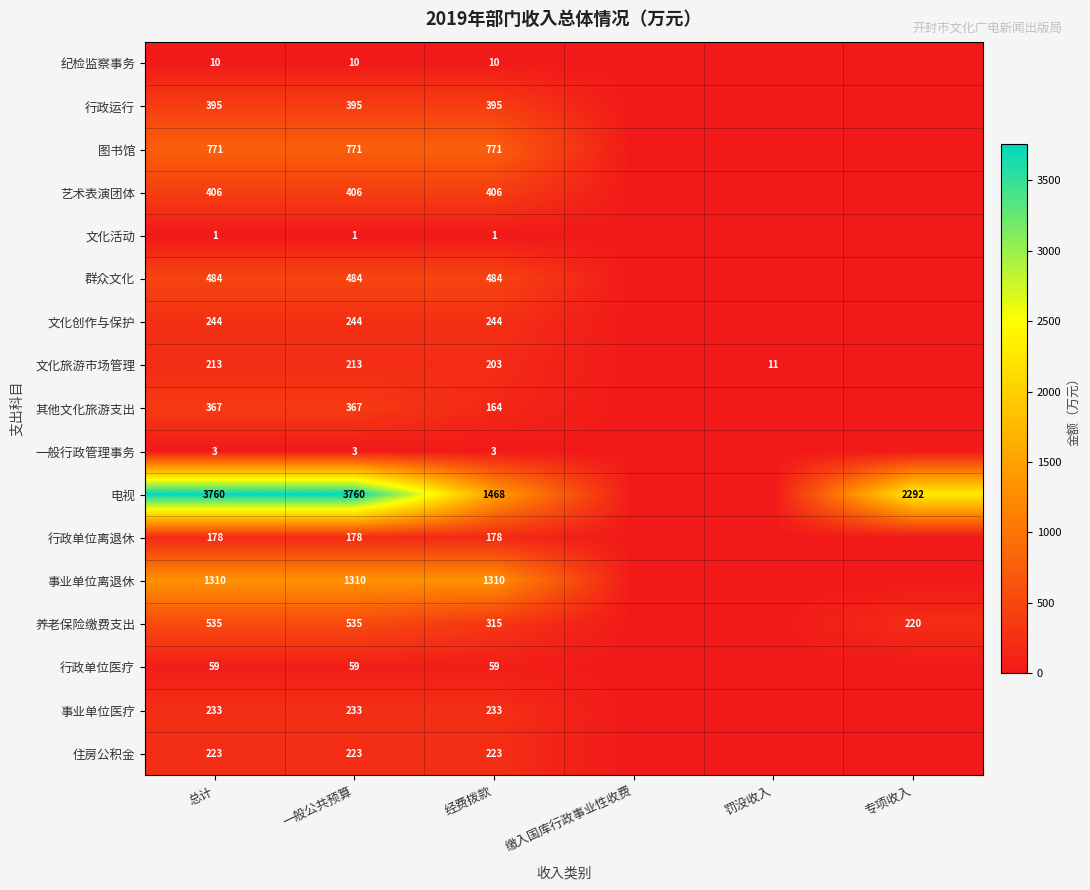

Which has a higher value, 一般公共预算 or 总计?

一般公共预算